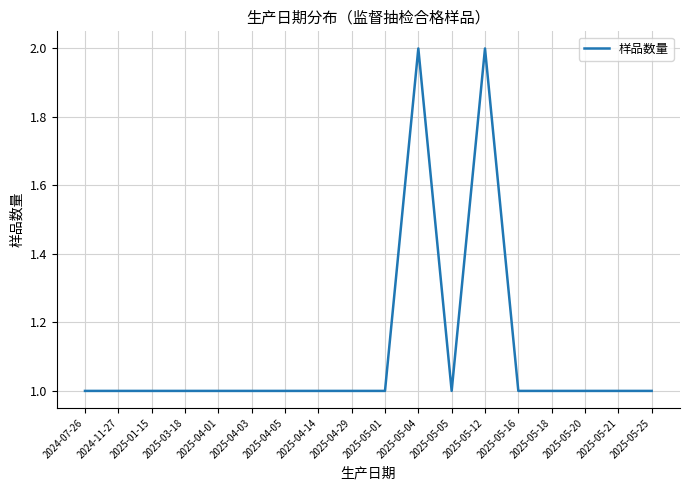

What position from the left is 2025-03-18?

4